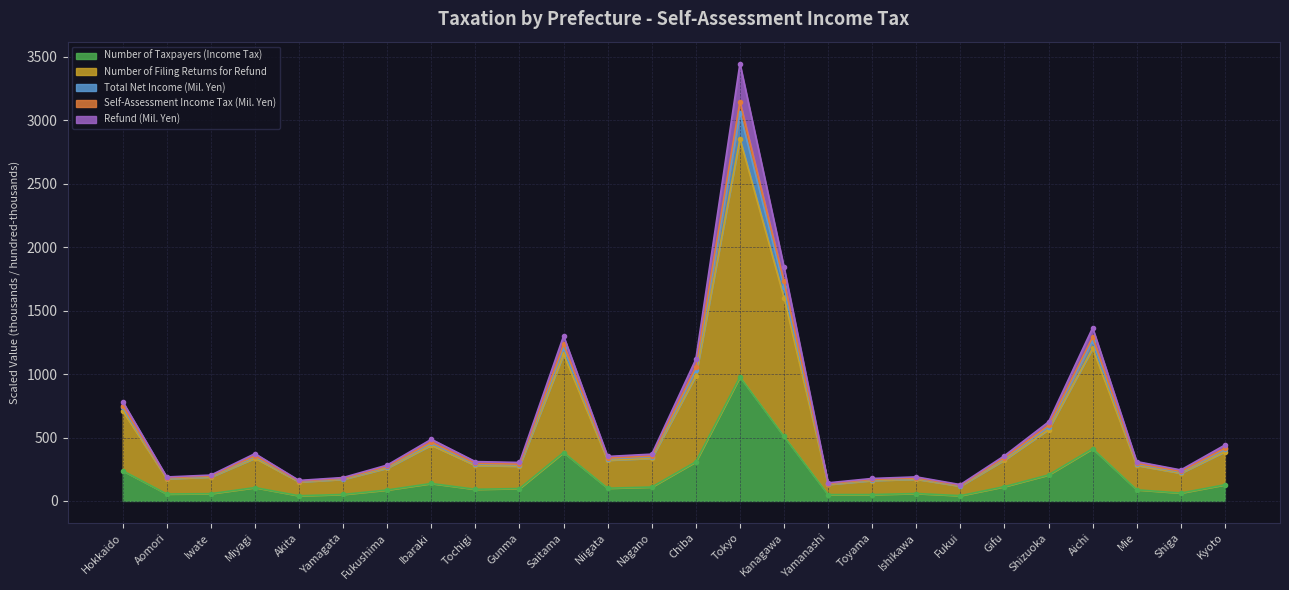

True or false: Number of Taxpayers (Income Tax) and Self-Assessment Income Tax (Mil. Yen) intersect in this chart.

False